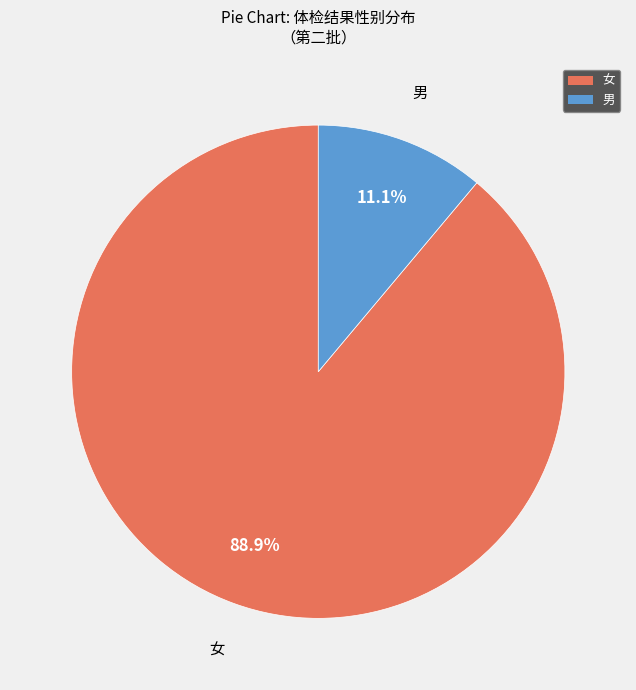

To the nearest percent, what is the difference between the largest and smallest slice percentages?

78%